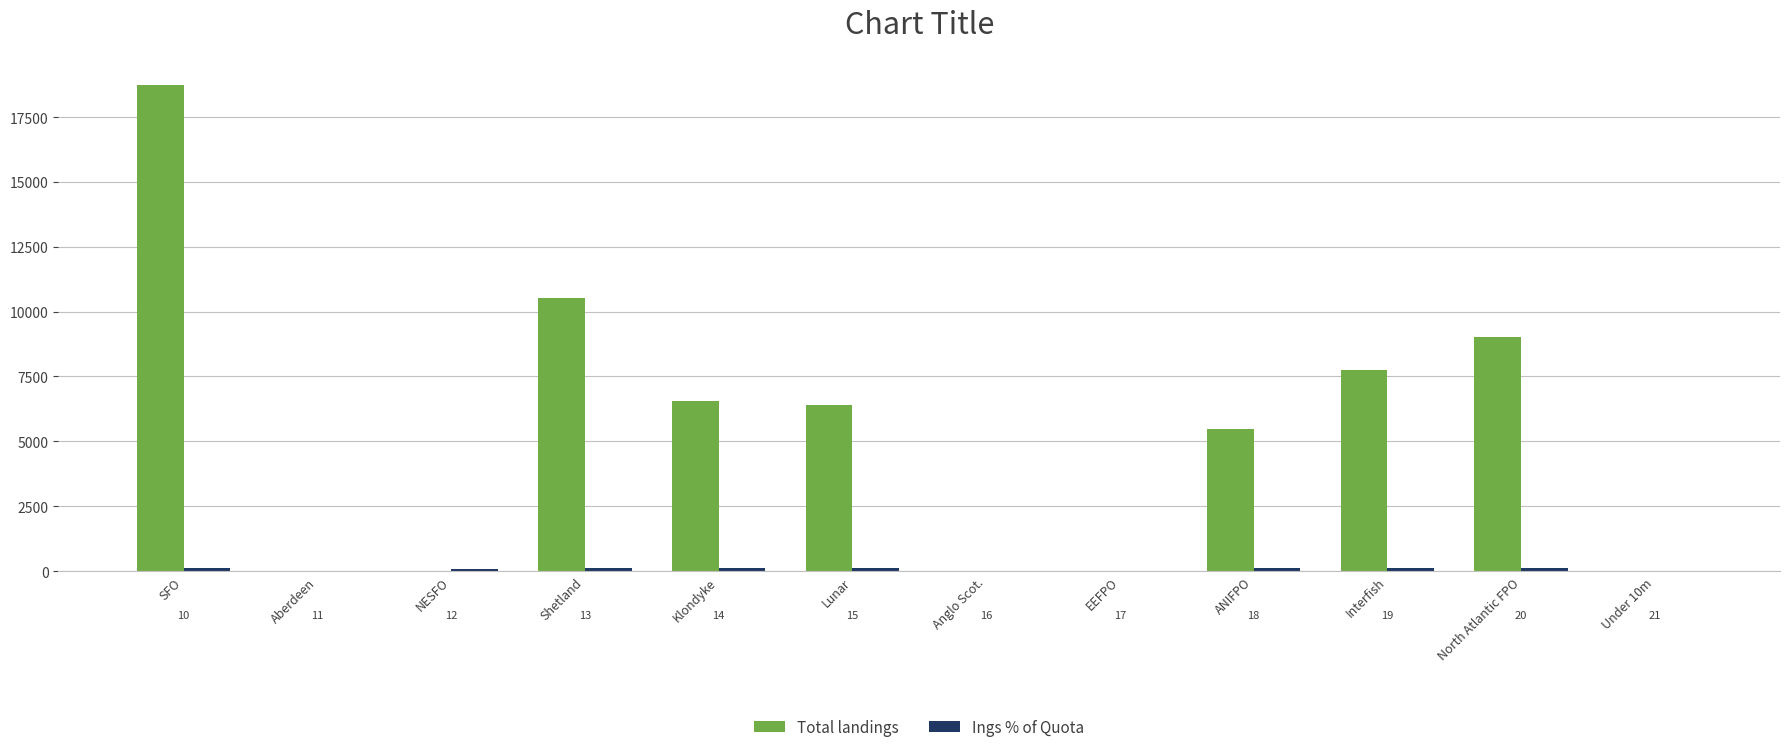

Are the bars horizontal?

No